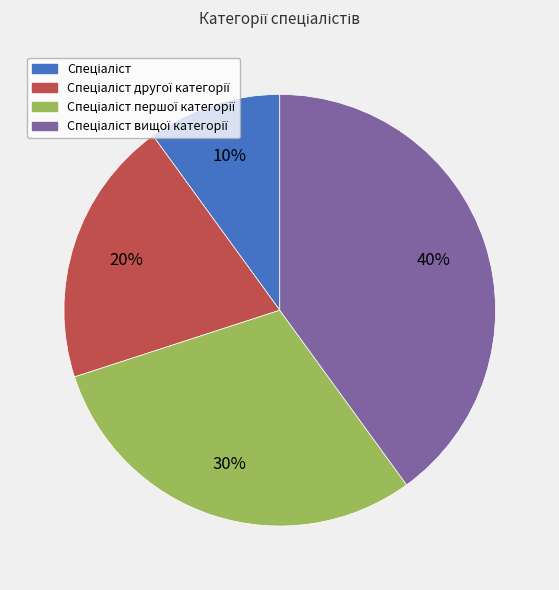

To the nearest percent, what is the difference between the largest and smallest slice percentages?

30%